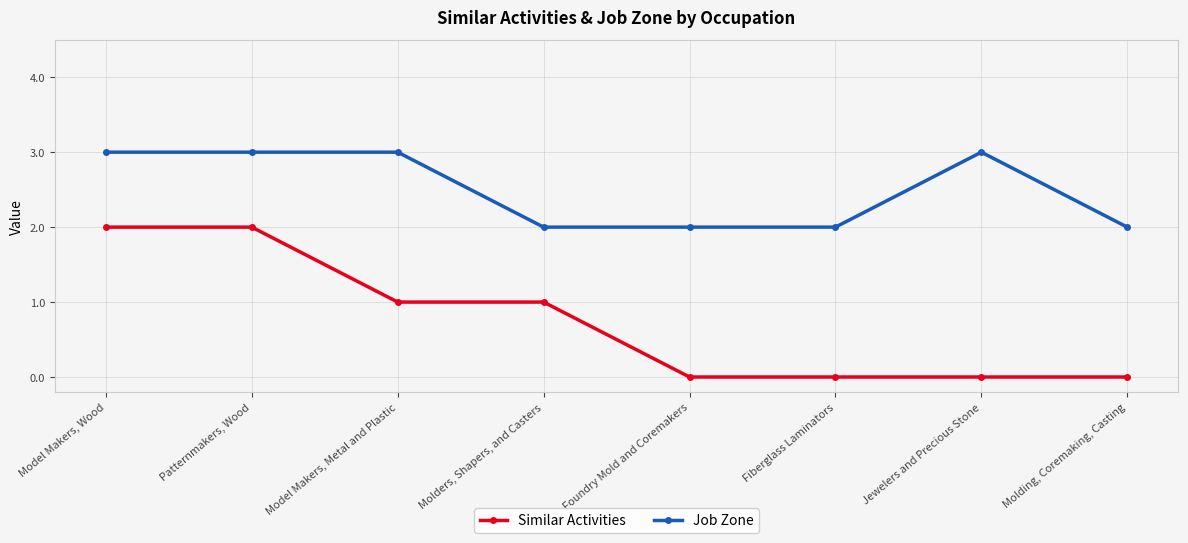

Reading left to right, what are all the values shown in this chart?

Similar Activities: 2	2	1	1	0	0	0	0
Job Zone: 3	3	3	2	2	2	3	2